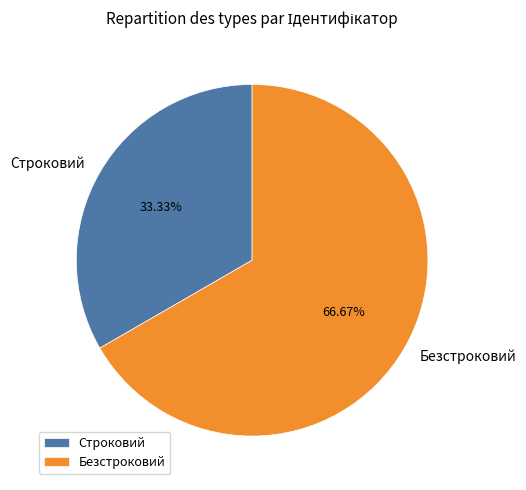

Which slice is the smallest?

Строковий